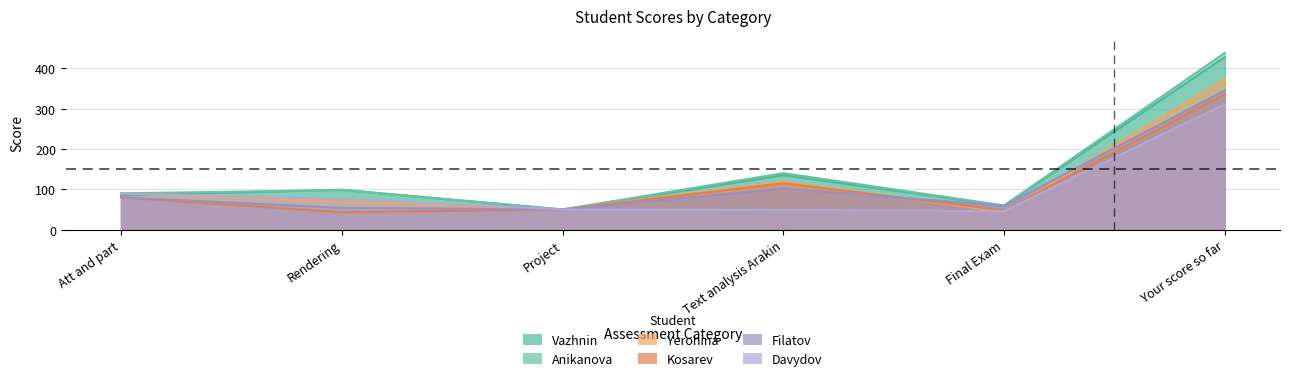

What are all the series names shown in the legend?

Vazhnin, Anikanova, Yerohina, Kosarev, Filatov, Davydov